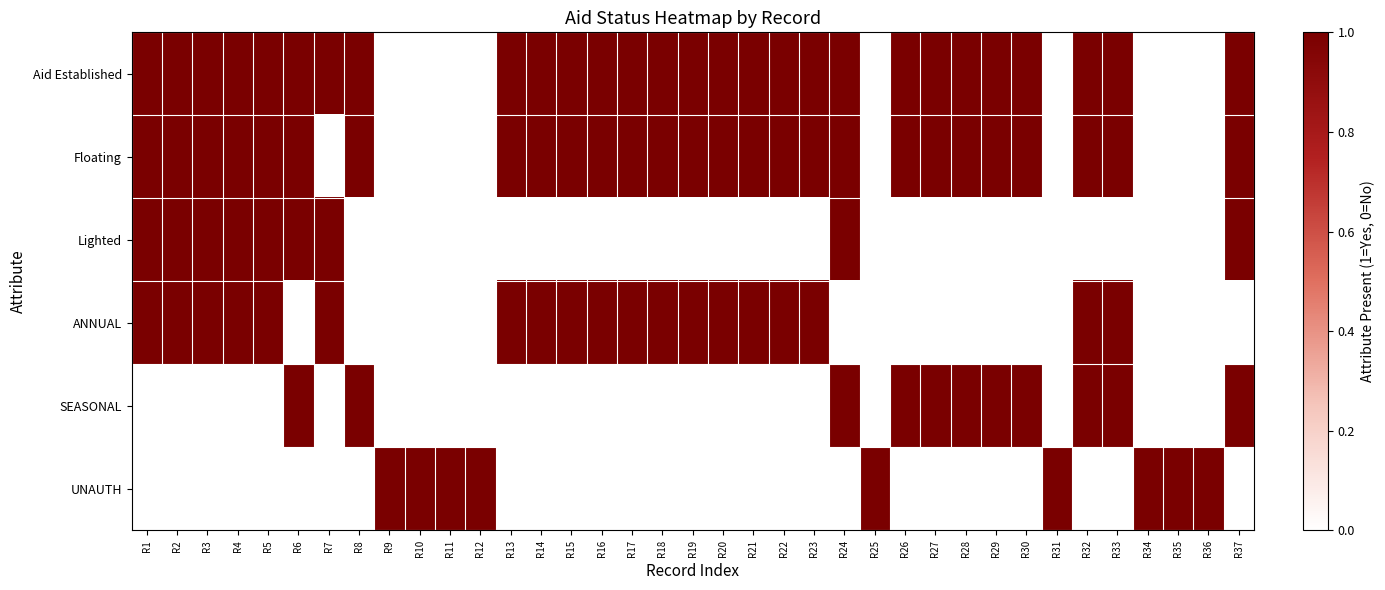

List the series in order of their peak value, lowest first.

Aid Established, Floating, Lighted, ANNUAL, SEASONAL, UNAUTH